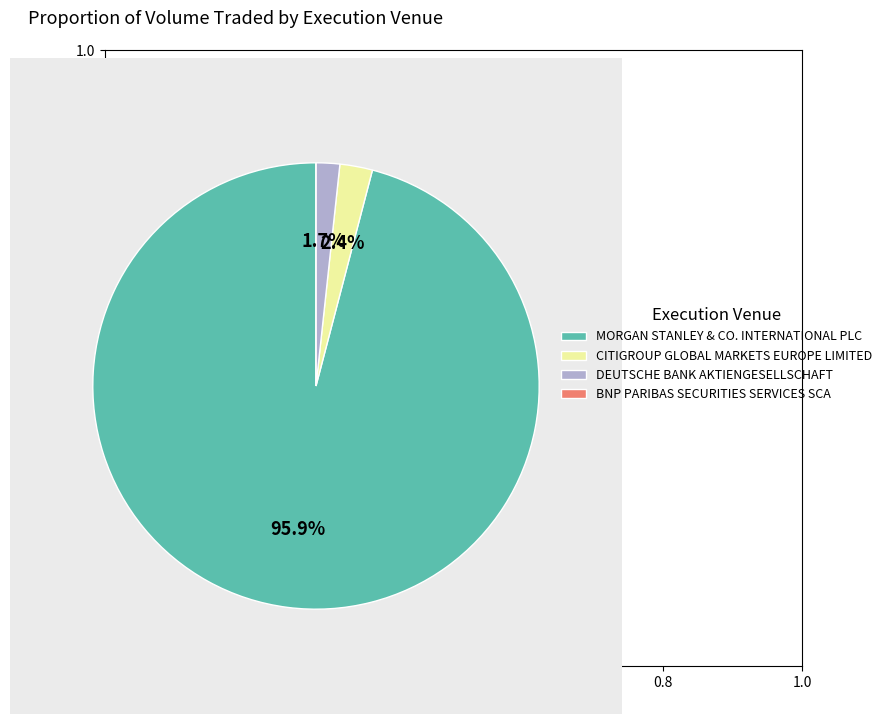

Combined, do MORGAN STANLEY & CO. INTERNATIONAL PLC and CITIGROUP GLOBAL MARKETS EUROPE LIMITED account for over 50%?

Yes